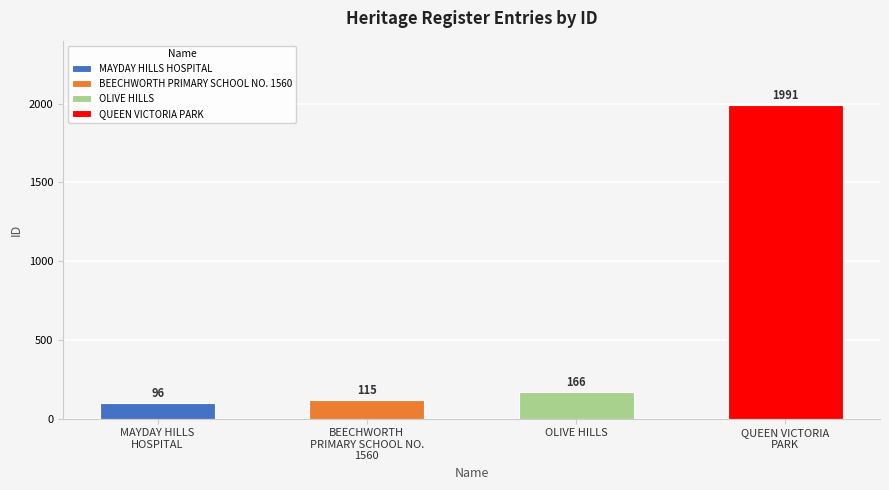

Rank the categories by value from lowest to highest.

MAYDAY HILLS HOSPITAL, BEECHWORTH PRIMARY SCHOOL NO. 1560, OLIVE HILLS, QUEEN VICTORIA PARK